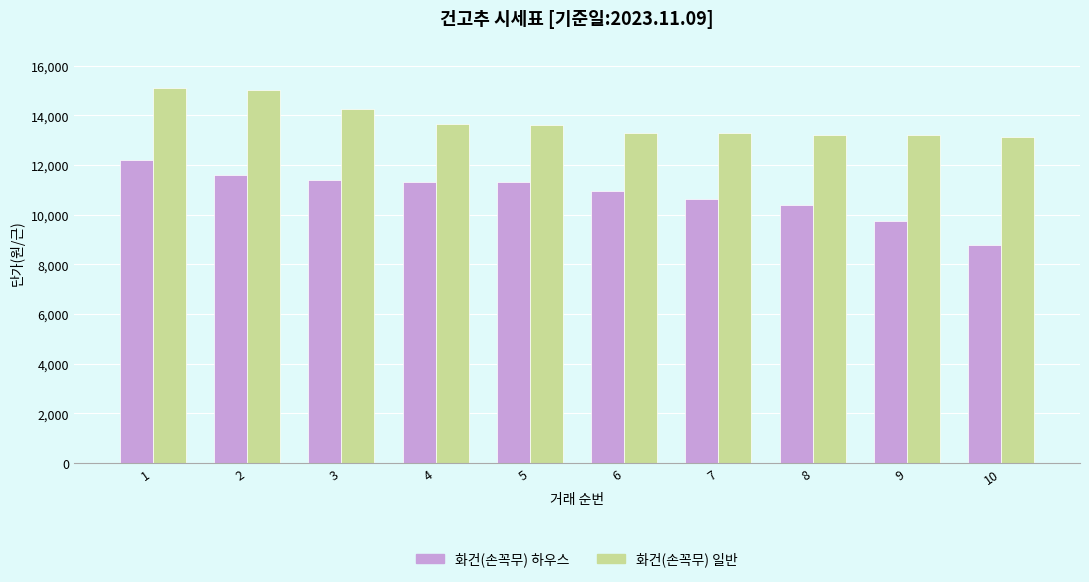

Which series has the largest range (max minus min)?

화건(손꼭무) 하우스